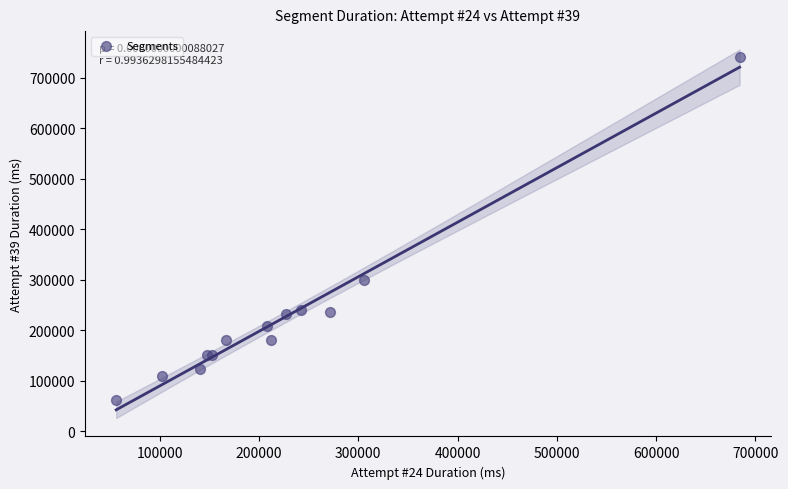

What Y value in the scatter plot is closest to 401674?

299290